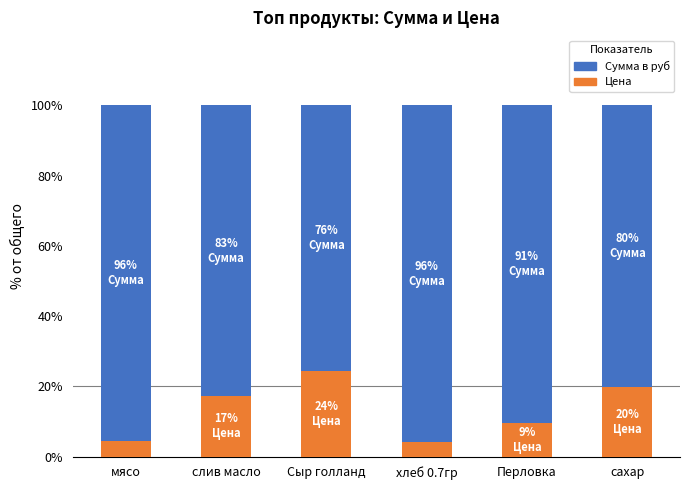

At which label does Цена reach its peak?

Сыр голланд